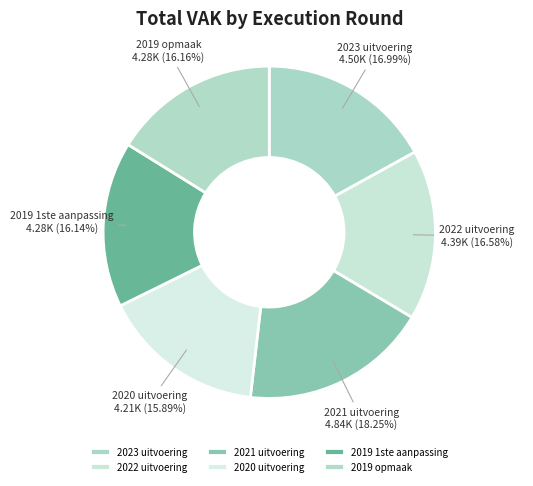

Does 2021 uitvoering represent more than half of the total?

No